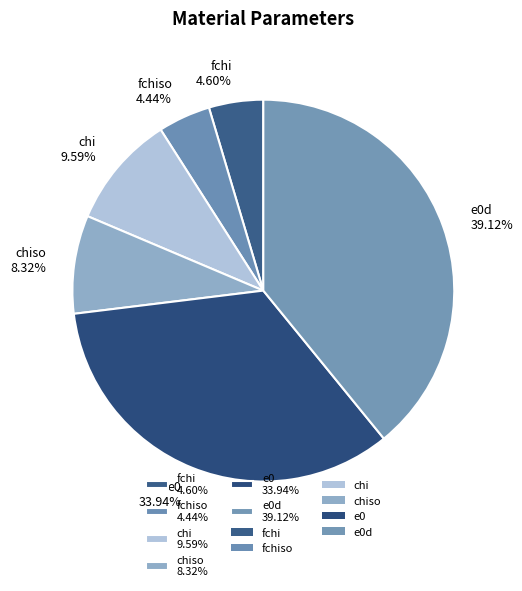

Does any single category account for the majority?

No